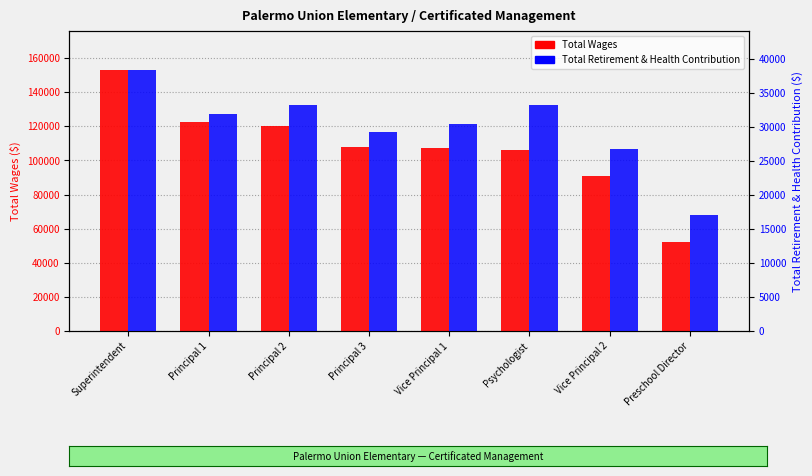

Which series has the largest range (max minus min)?

Total Wages